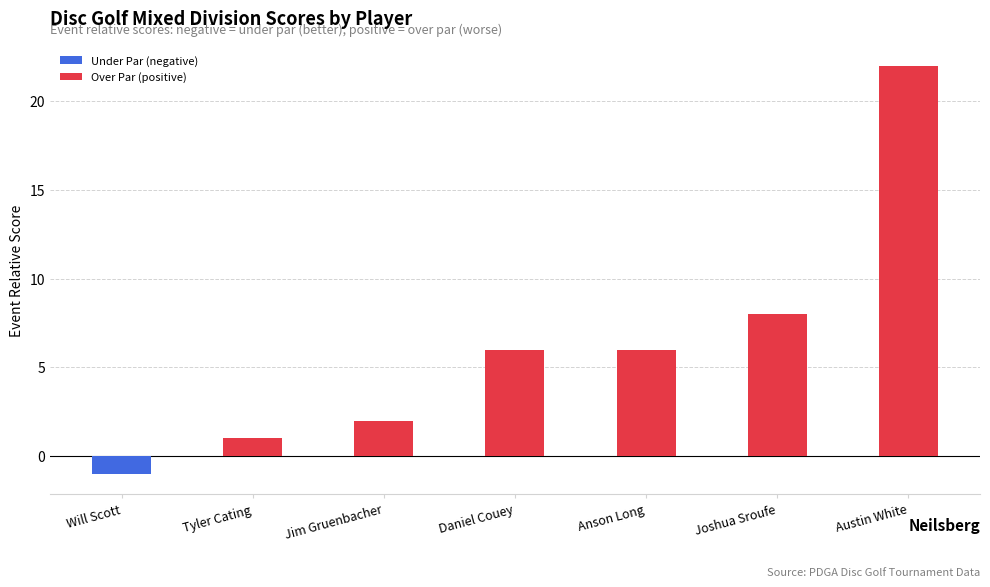

Does the chart contain stacked bars?

No